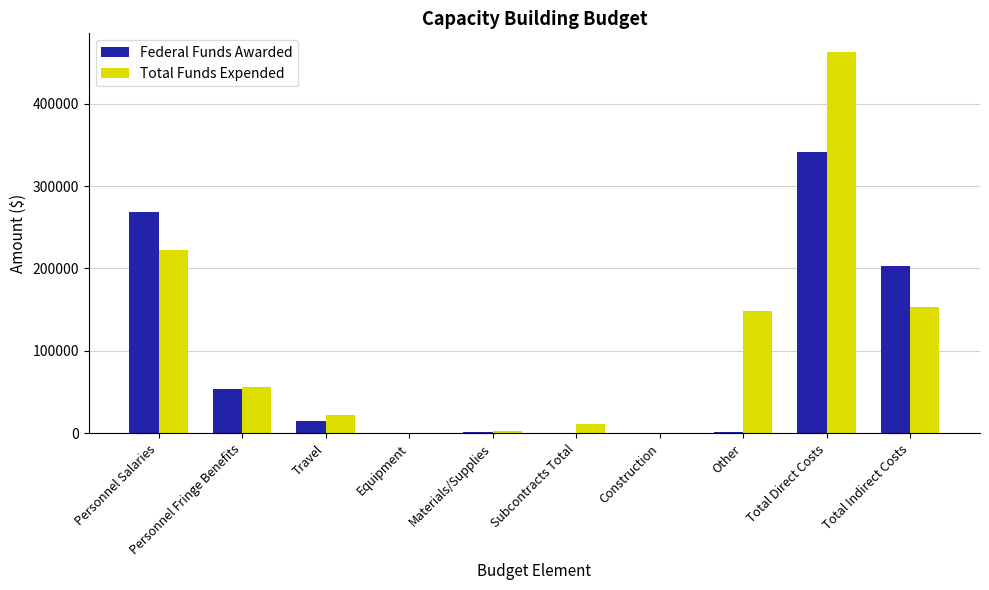

Which label corresponds to the largest value in the chart?

Total Direct Costs